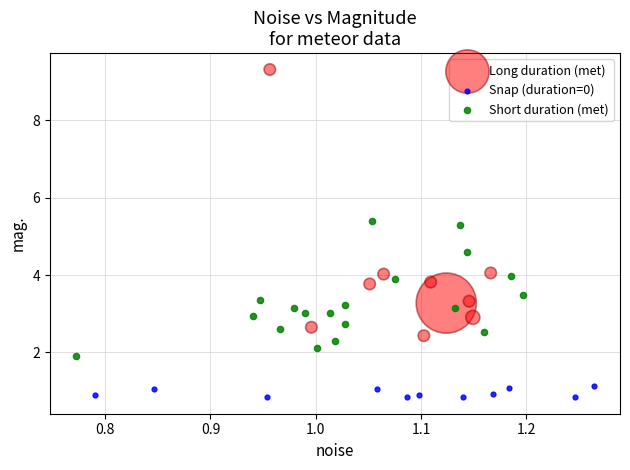

Which series reaches the minimum Y coordinate?

Snap (duration=0)